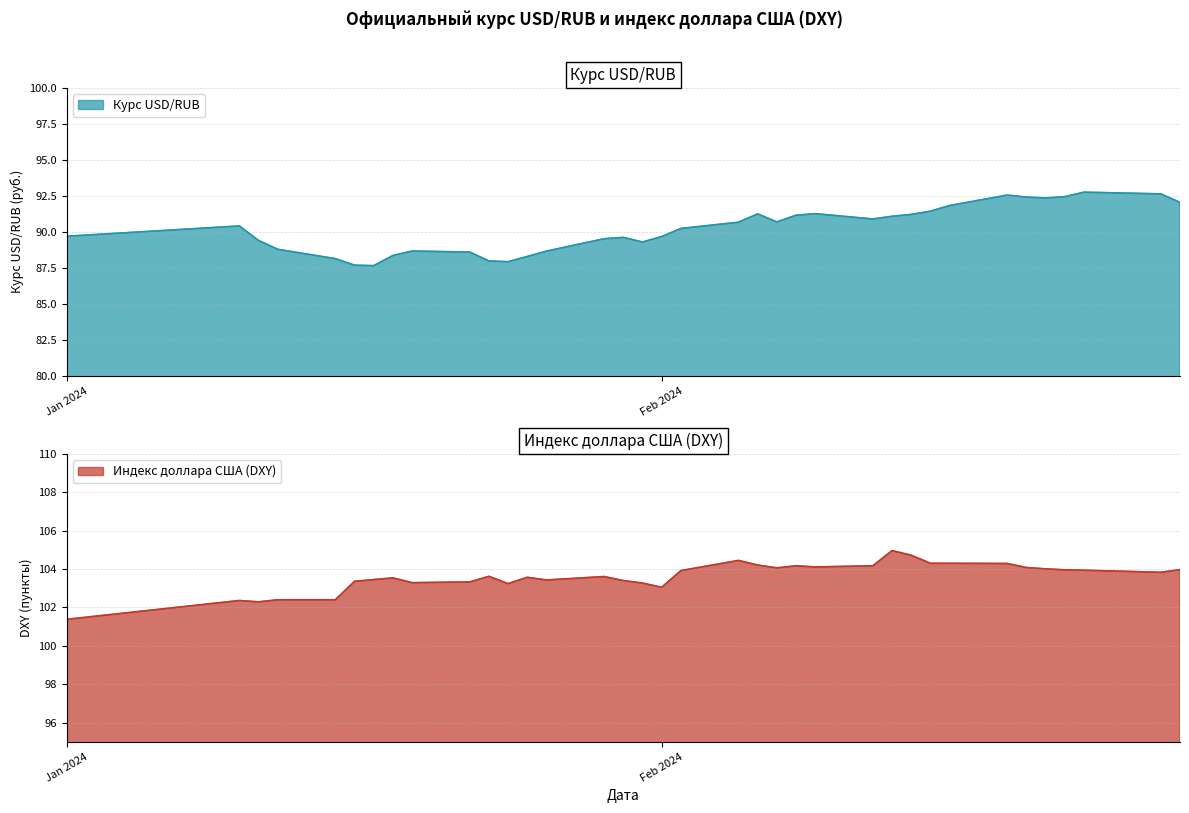

Rank the series by their average value, from highest to lowest.

Индекс доллара США (DXY), Курс USD/RUB